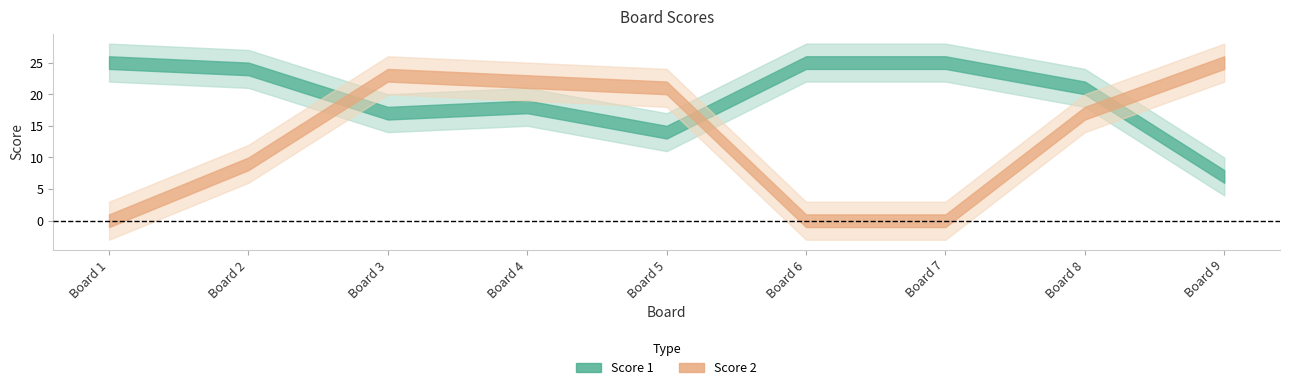

Reading right to left, transcribe all the data shown in this chart.

Score 1: 9=7	8=21	7=25	6=25	5=14	4=18	3=17	2=24	1=25
Score 2: 9=25	8=17	7=0	6=0	5=21	4=22	3=23	2=9	1=0